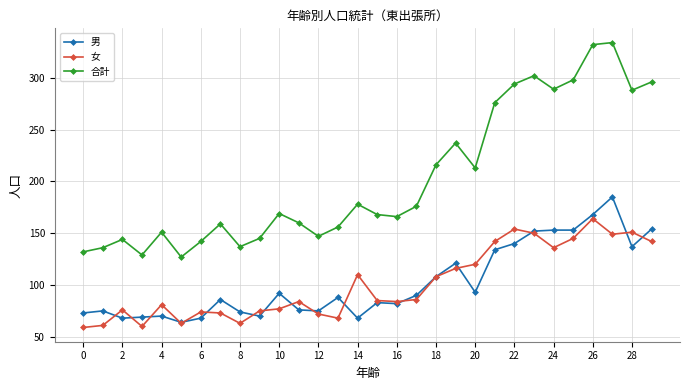

What is the value of the 合計 point at the 4th from the left?

129